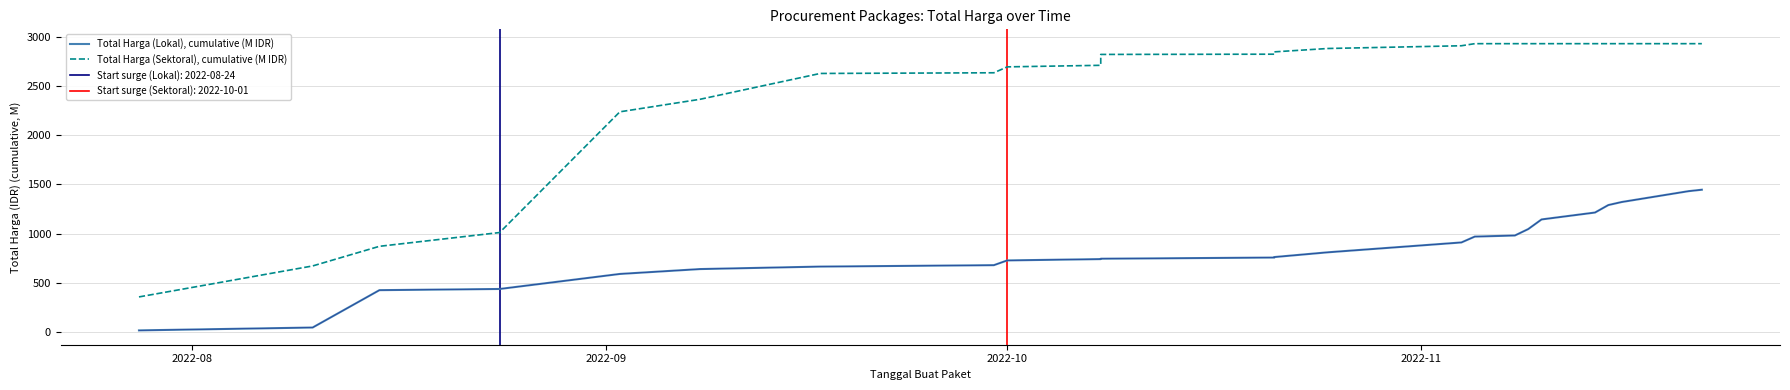

What is the average value of the Total Harga (Lokal), cumulative (M IDR) series?

826.7